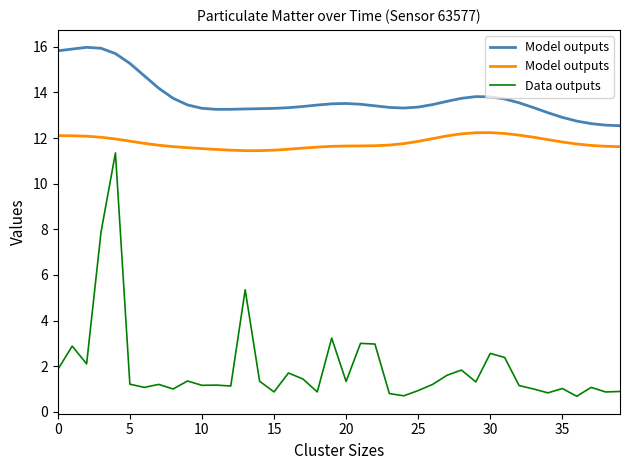

What is the lowest value of the Data outputs series?

0.7